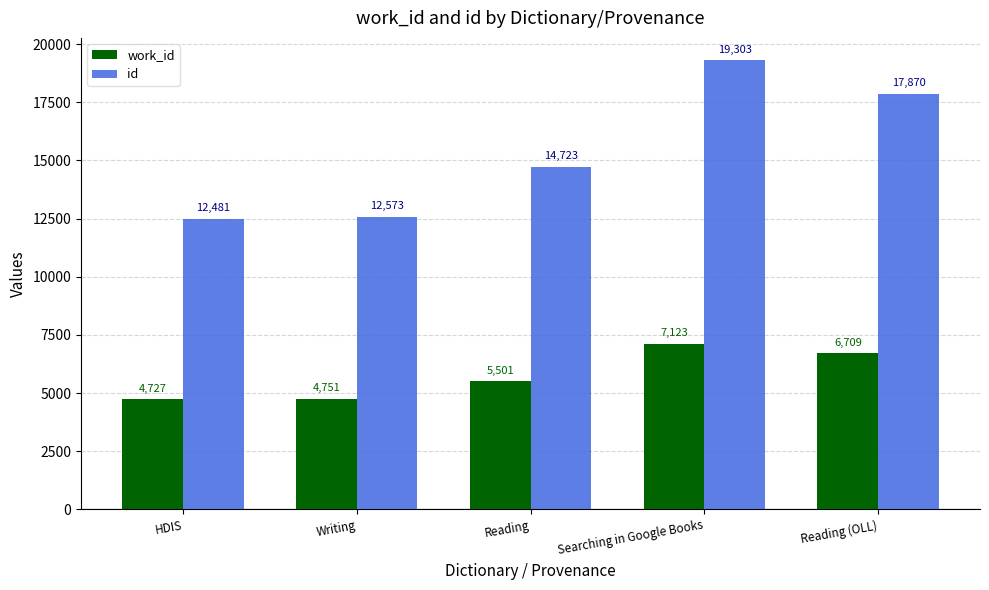

Reading left to right, what are all the values shown in this chart?

work_id: 4727	4751	5501	7123	6709
id: 12481	12573	14723	19303	17870